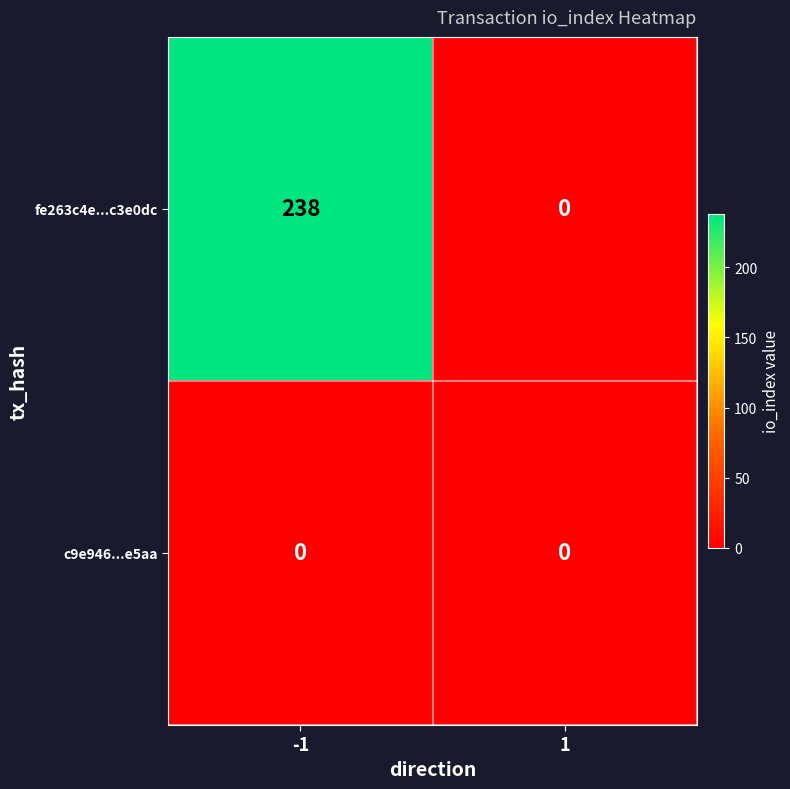

Reading left to right, list all the values displayed in this chart.

fe263c4e...c3e0dc: -1=238	1=0
c9e946...e5aa: -1=0	1=0